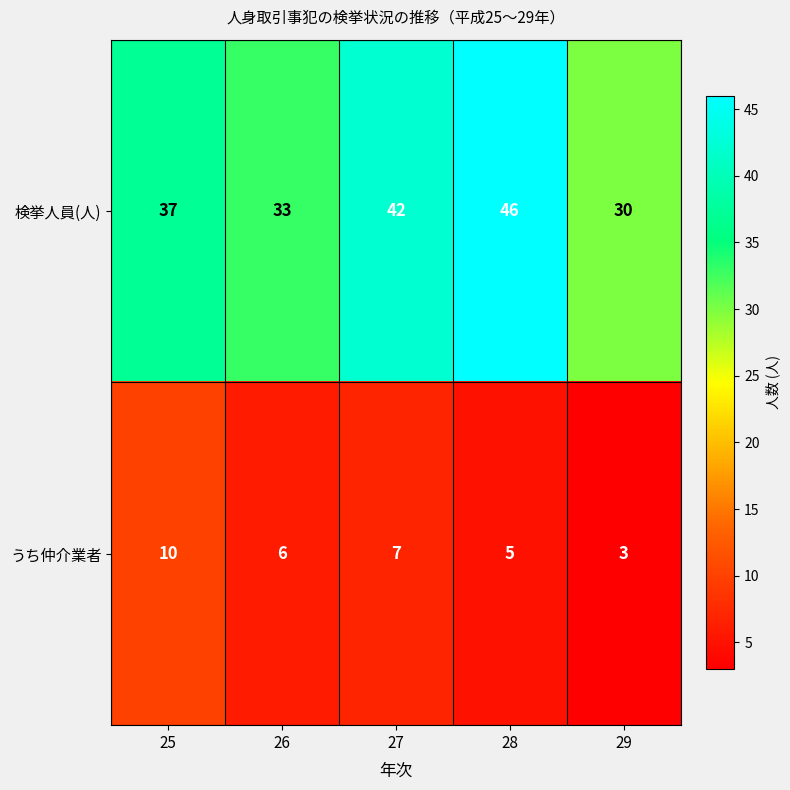

Reading right to left, extract all data points from this chart.

検挙人員(人): 29=30	28=46	27=42	26=33	25=37
うち仲介業者: 29=3	28=5	27=7	26=6	25=10